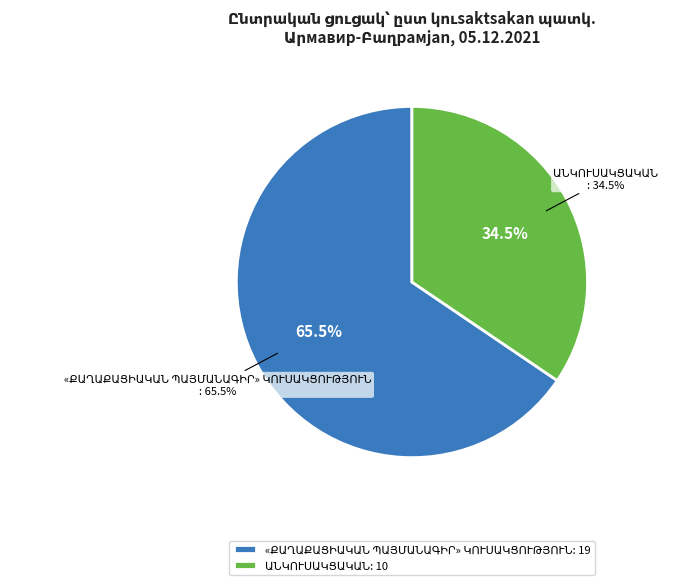

The «ՔԱՂԱՔԱՑԻԱԿԱՆ ՊԱՅՄԱՆԱԳԻՐ» ԿՈՒՍԱԿՑՈՒԹՅՈՒՆ slice represents 78% of the pie. True or false?

False